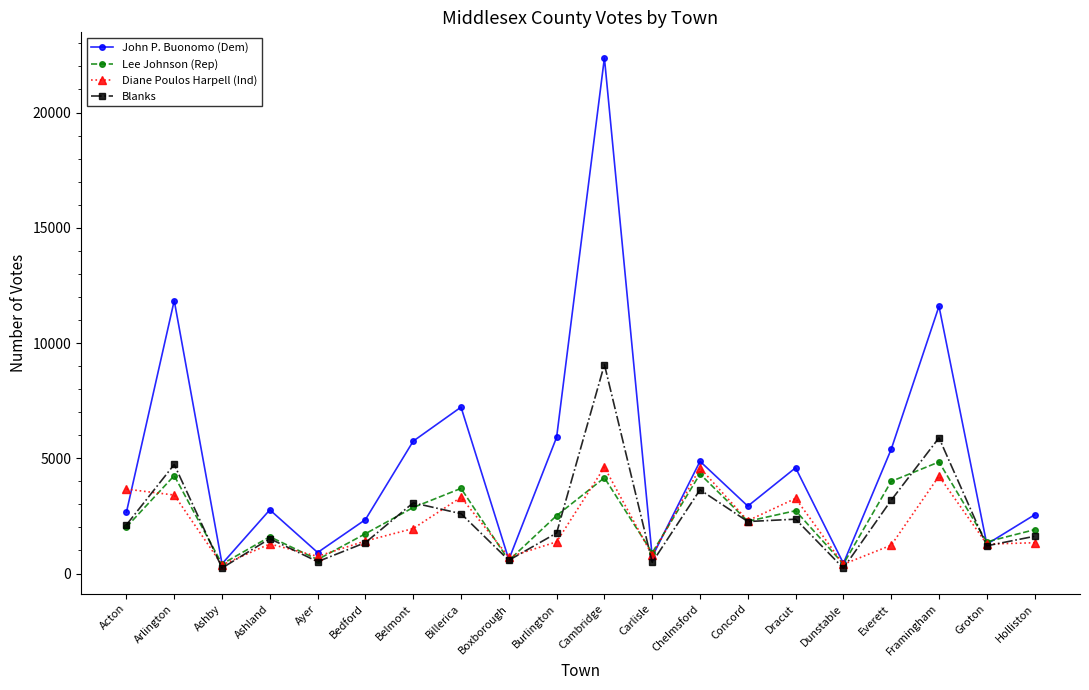

The value of Blanks at Arlington is 4732. True or false?

True